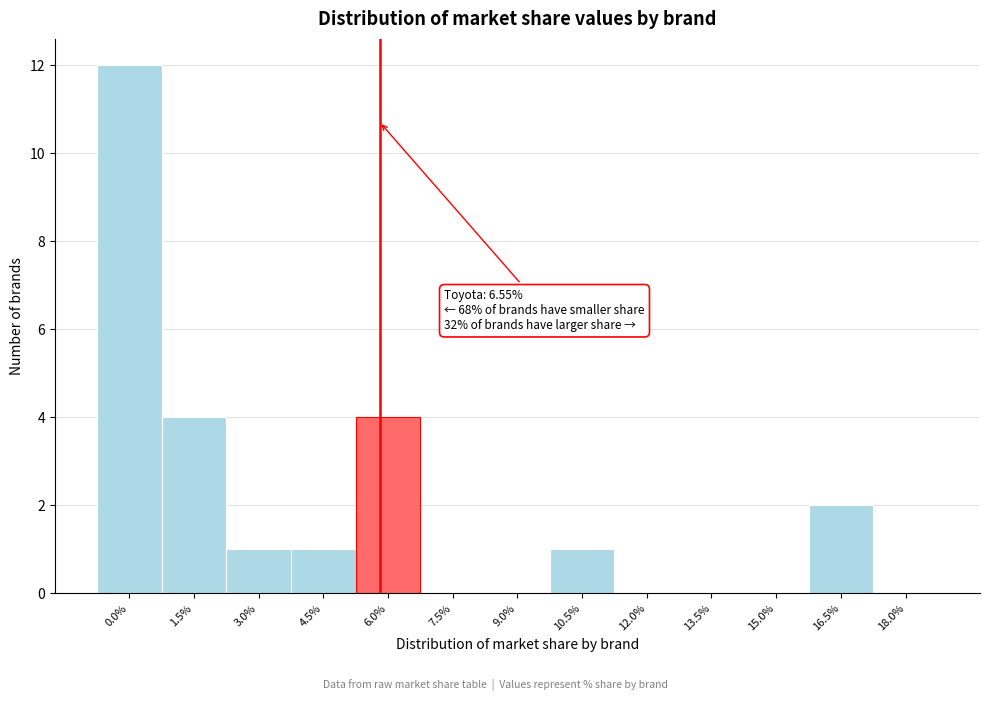

Reading left to right, list all the values displayed in this chart.

0.0%=12	1.5%=4	3.0%=1	4.5%=1	6.0%=4	7.5%=0	9.0%=0	10.5%=1	12.0%=0	13.5%=0	15.0%=0	16.5%=2	18.0%=0